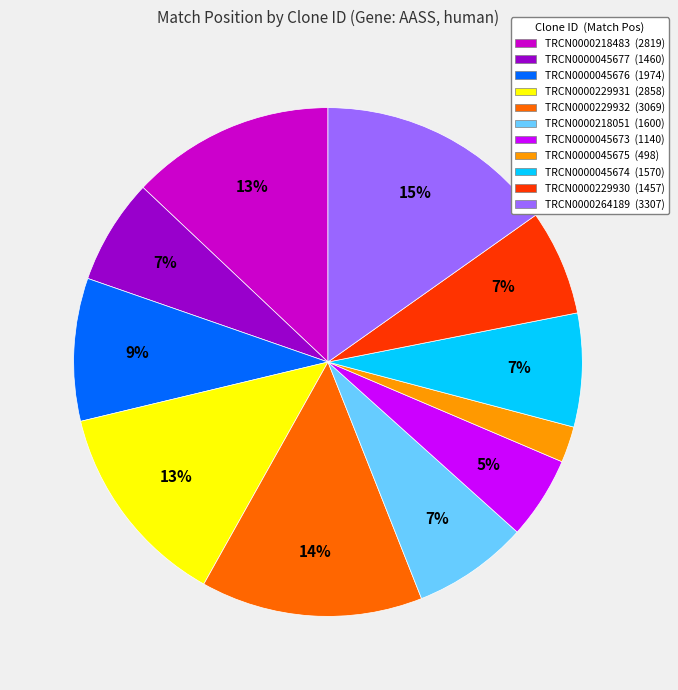

To the nearest percent, what percentage of the pie is TRCN0000218051?

7%